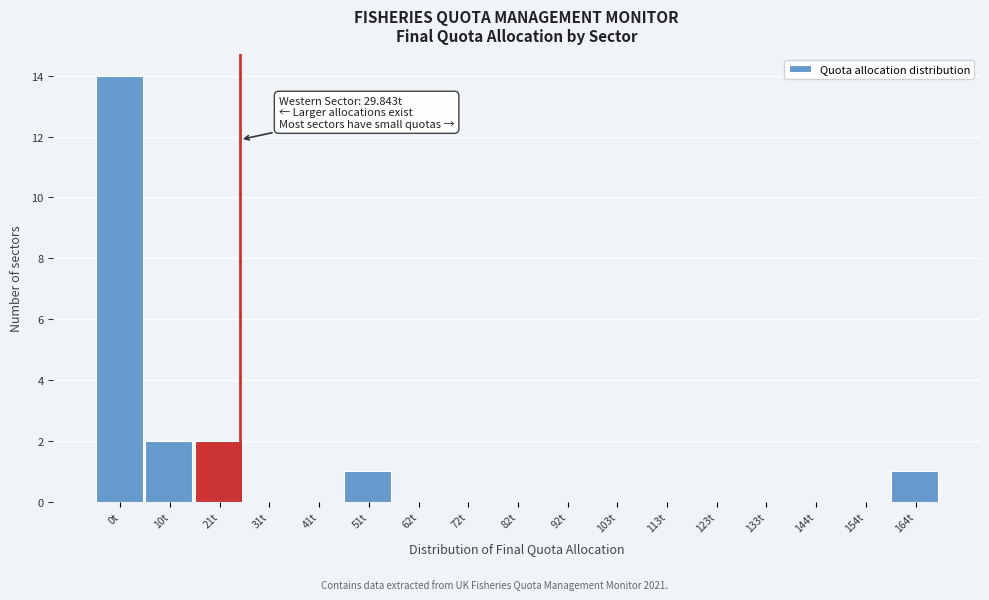

Reading left to right, what are all the values shown in this chart?

0t=14	10t=2	21t=2	31t=0	41t=0	51t=1	62t=0	72t=0	82t=0	92t=0	103t=0	113t=0	123t=0	133t=0	144t=0	154t=0	164t=1